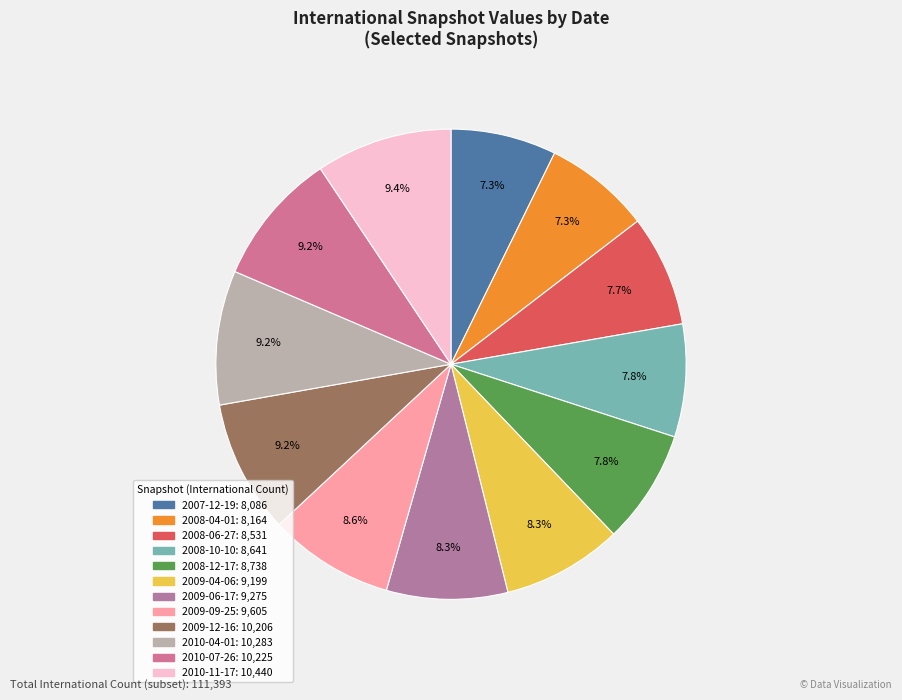

To the nearest percent, what is the difference between the largest and smallest slice percentages?

2%